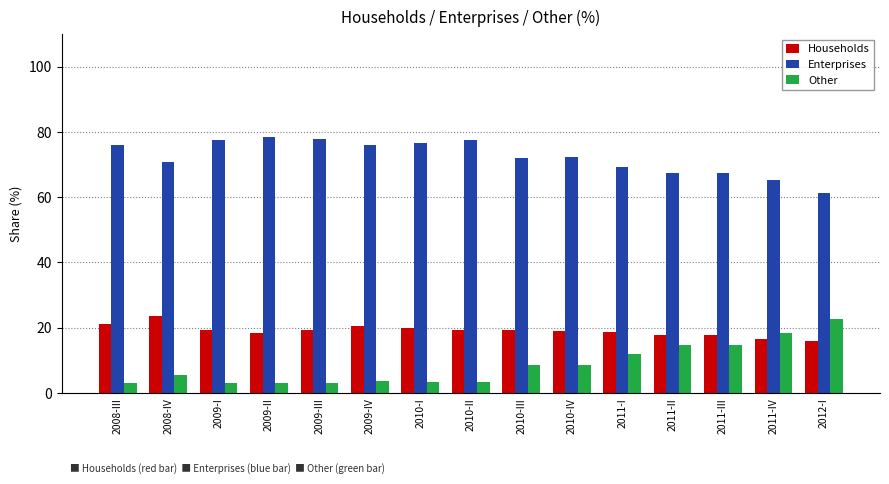

What is the smallest value displayed?

3.0